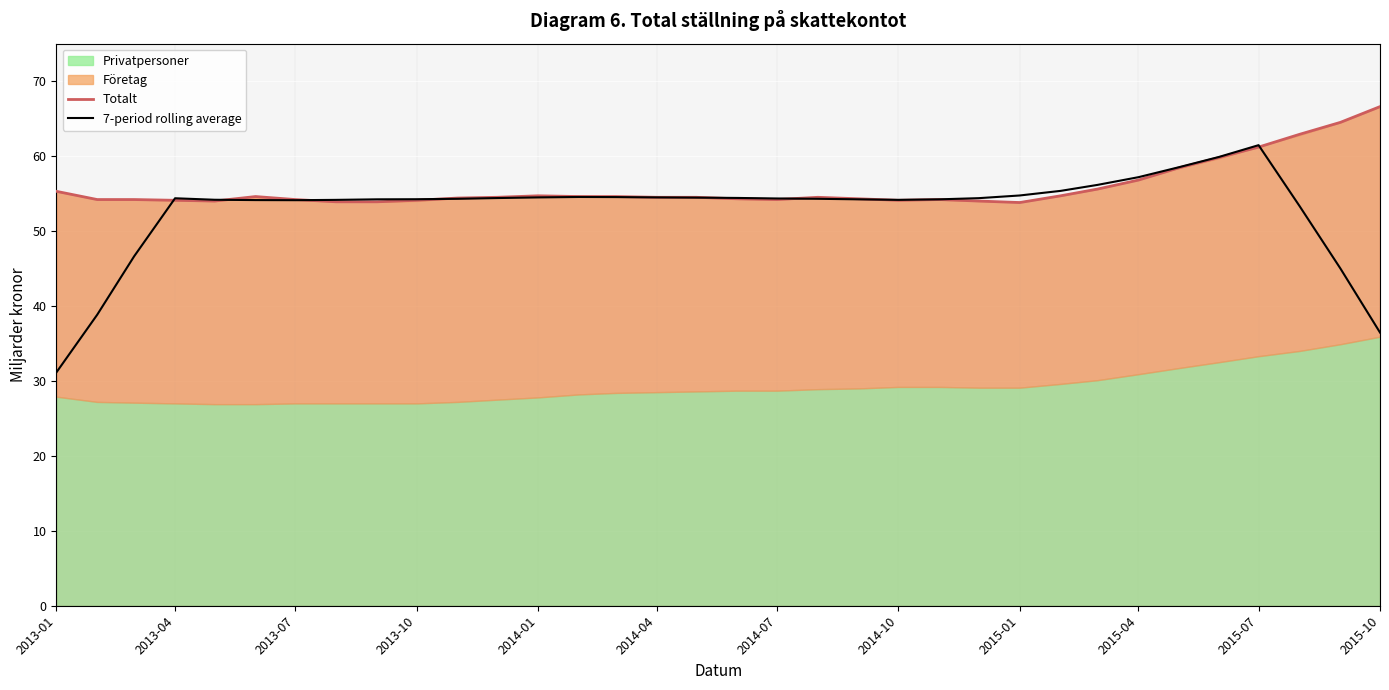

Which category has the lowest value in the 7-period rolling average series?

2013-01